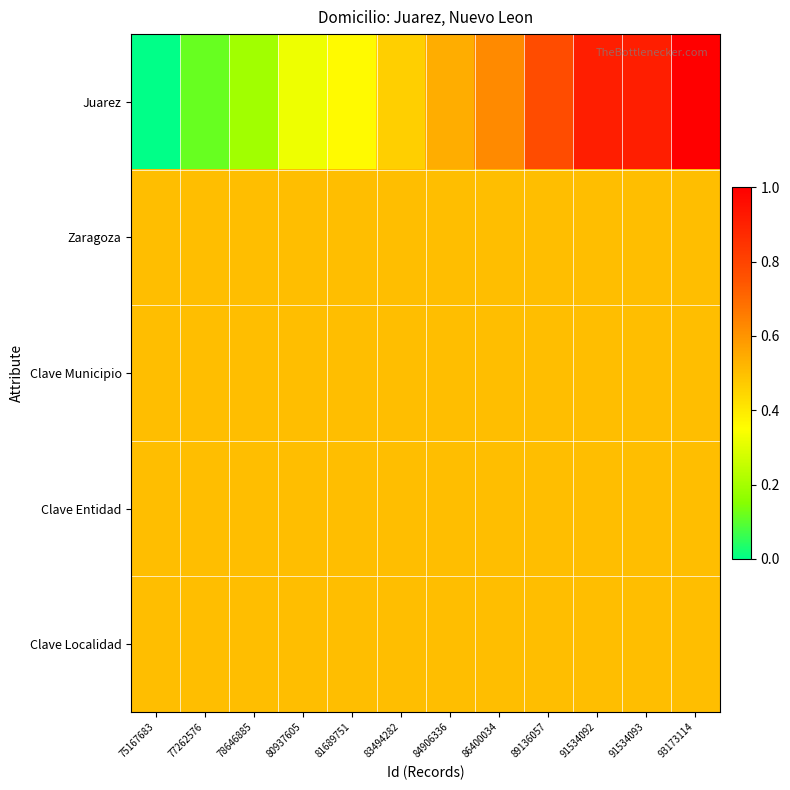

Which series has the largest total across all categories?

Juarez